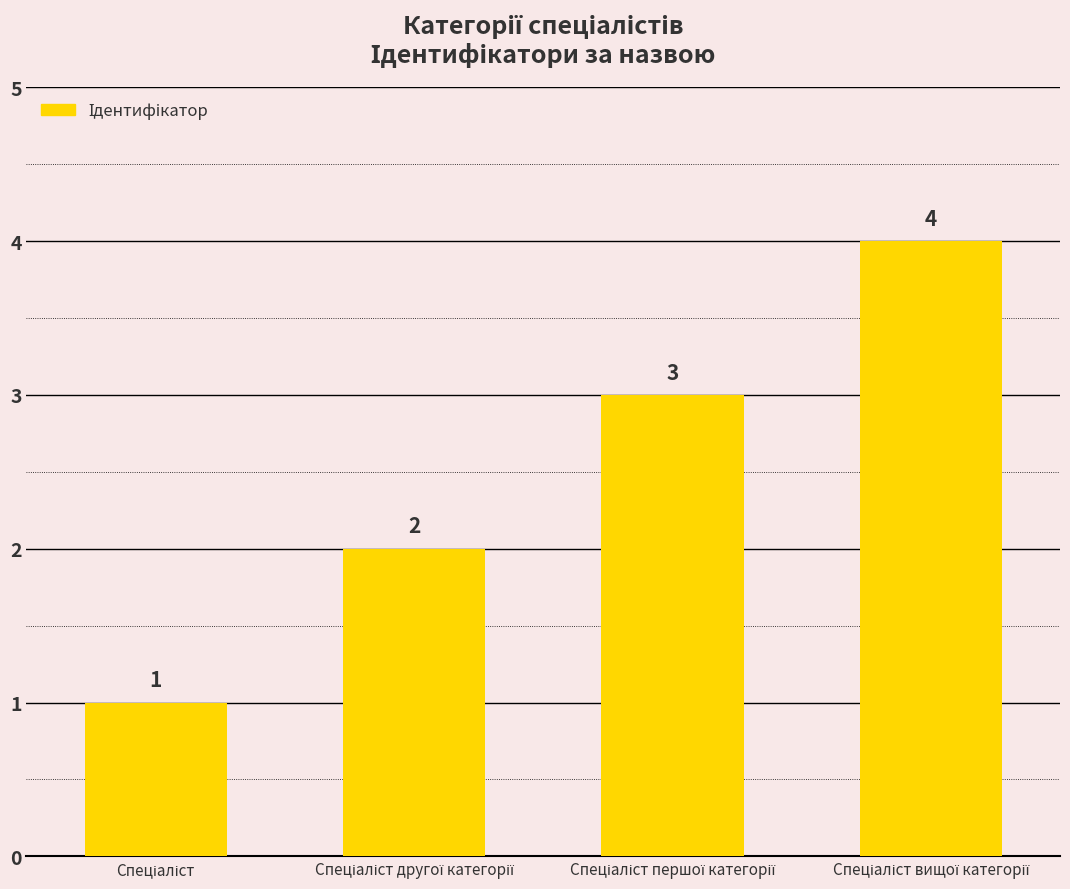

What is the difference between the maximum and second lowest values?

2